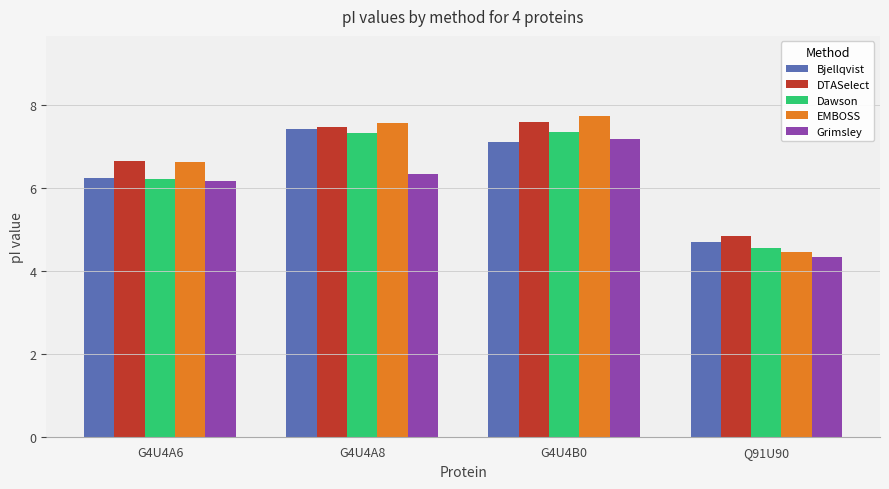

At which label does Grimsley reach its peak?

G4U4B0